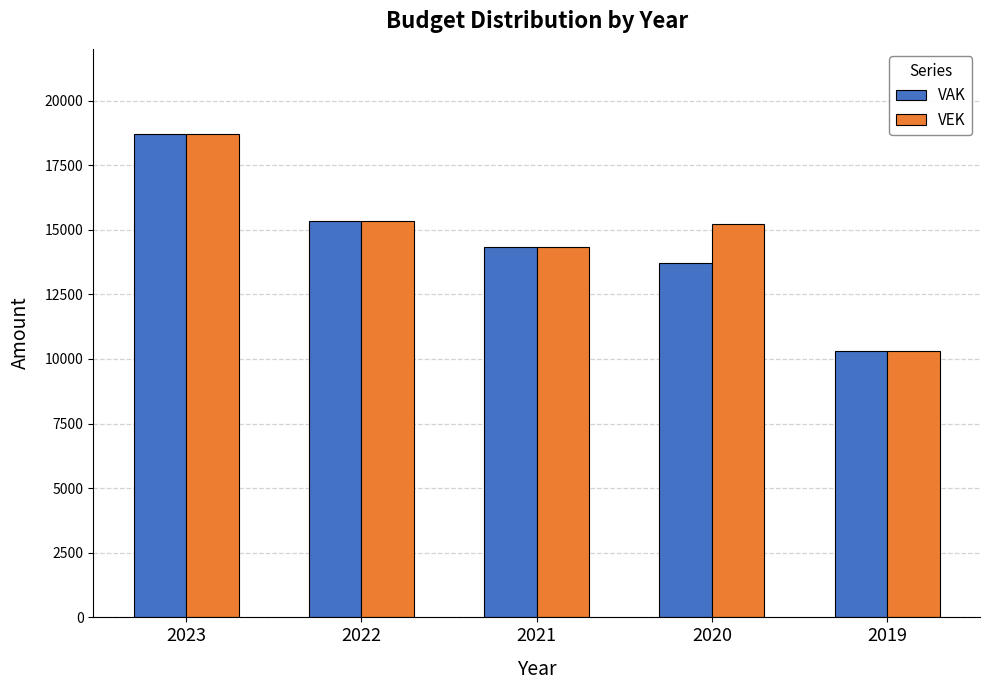

At which category is the sum across all series the highest?

2023